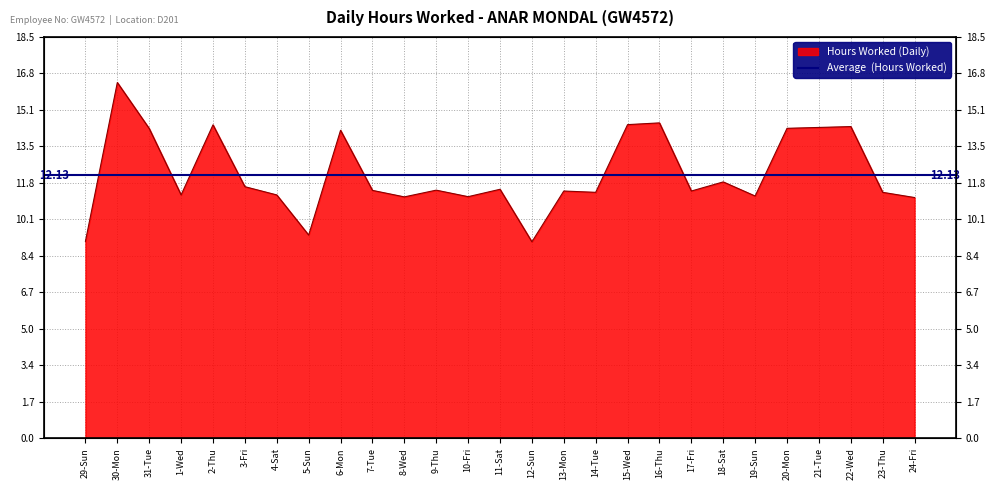

How many categories are shown in the chart?

27